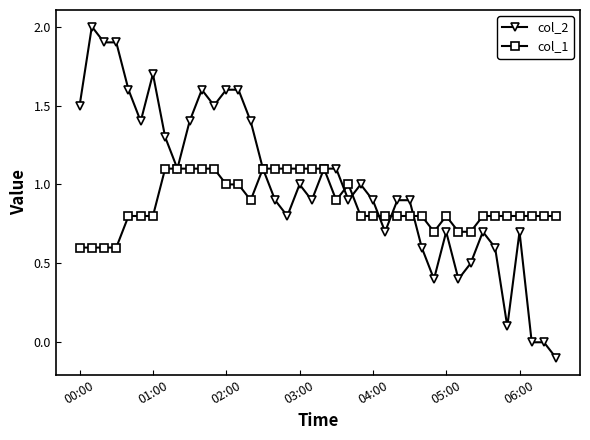

What is the value of the col_1 point at the 14th from the left?

1.0